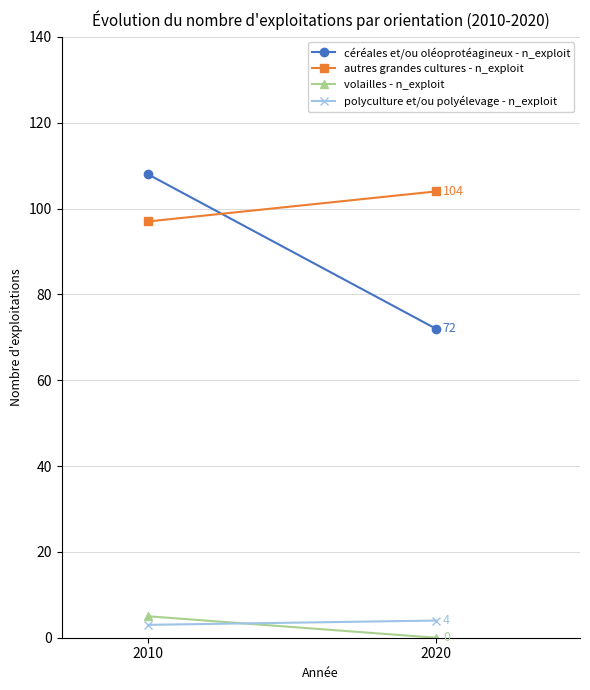

How many positive values does the volailles - n_exploit series have?

1